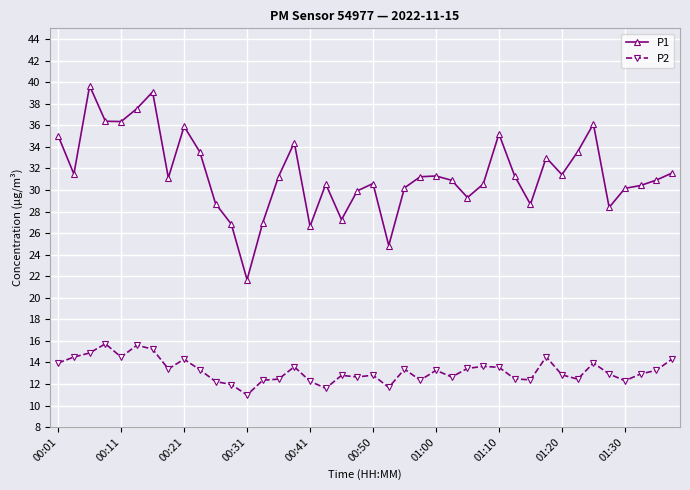

What is the difference between the second highest and minimum values in the P1 series?

17.4